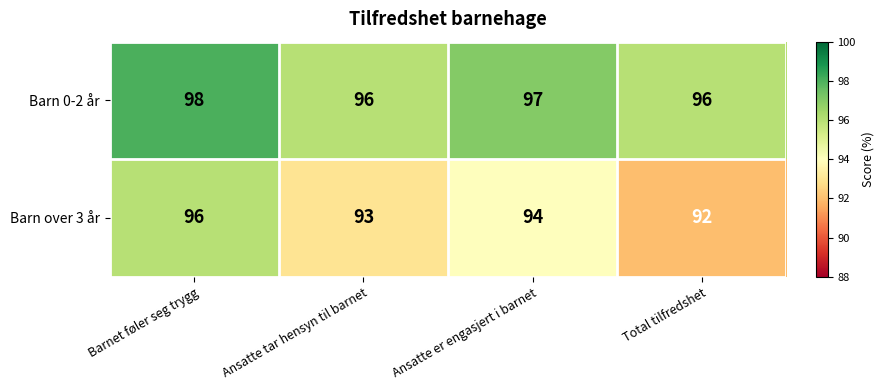

True or false: Barn over 3 år has a value of 92 at Total tilfredshet.

True